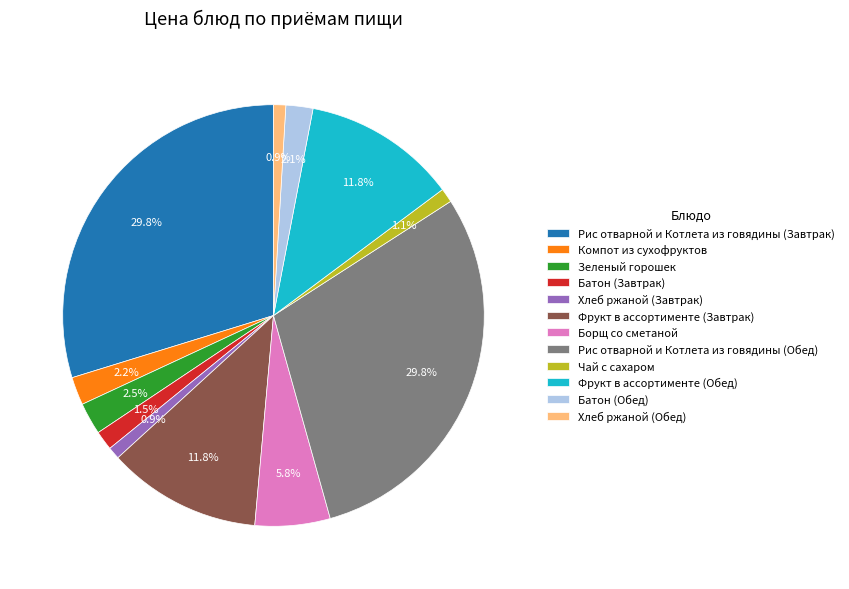

To the nearest percent, what portion does Борщ со сметаной represent?

6%